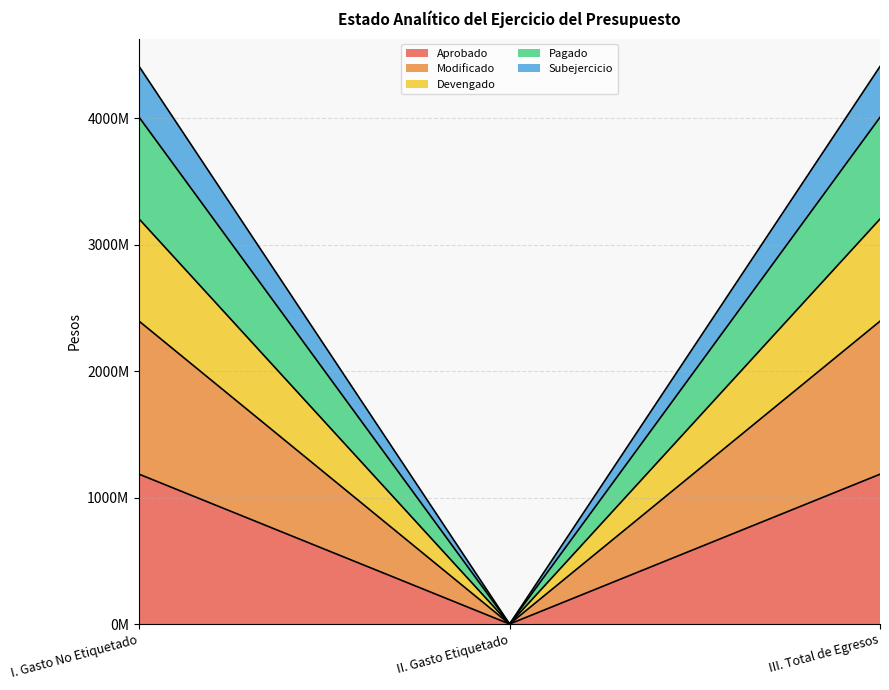

How many lines are shown in the chart?

5